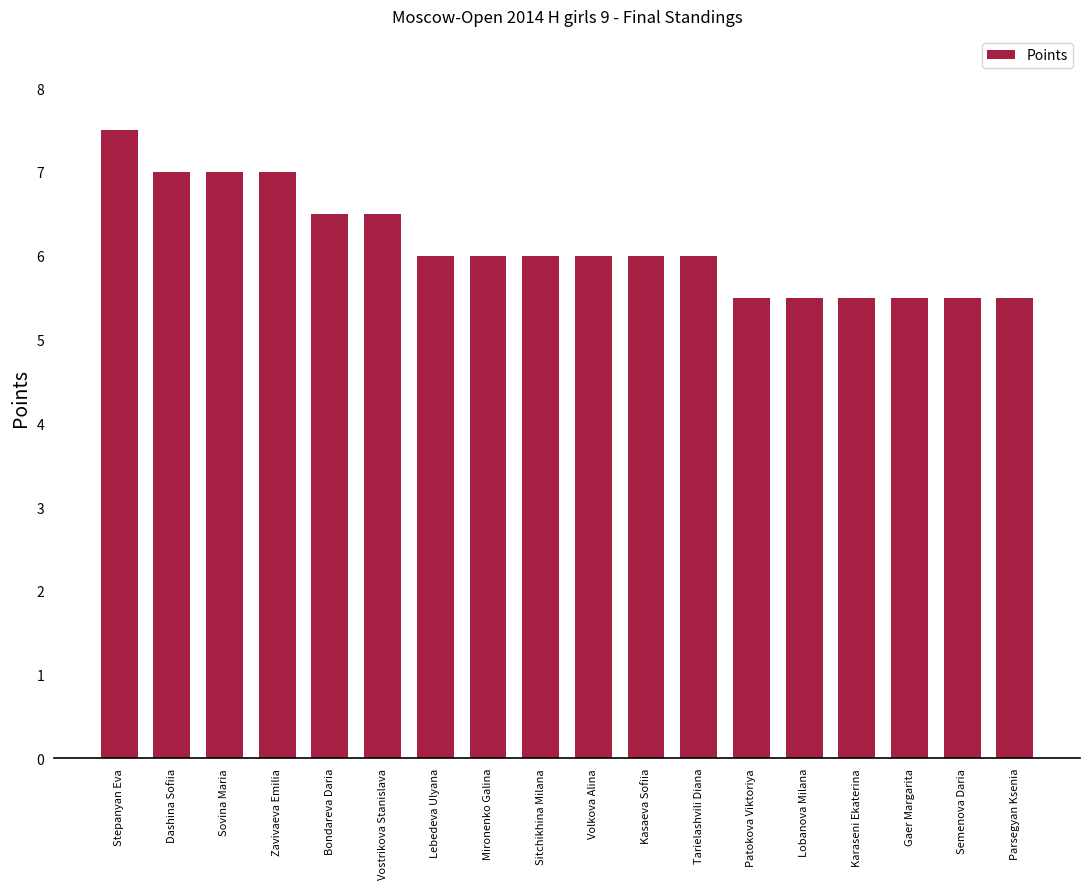

What is the sum of all values?

110.5